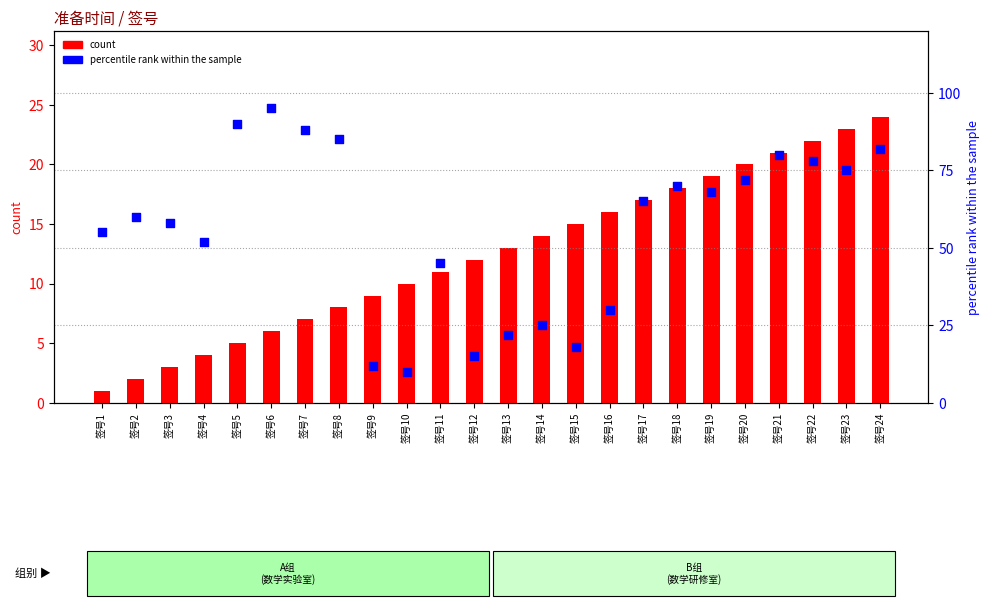

At which category is the sum across all series the highest?

签号24